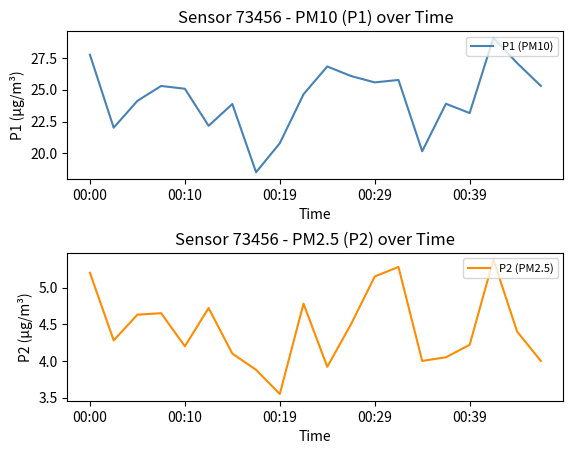

At how many categories does at least one series exceed 5?

20